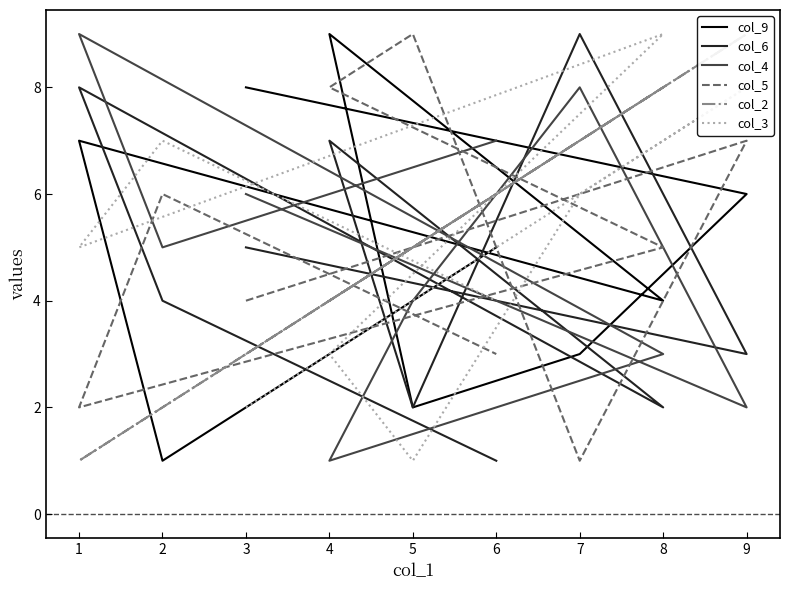

At which label is col_3 closest to 5?

1